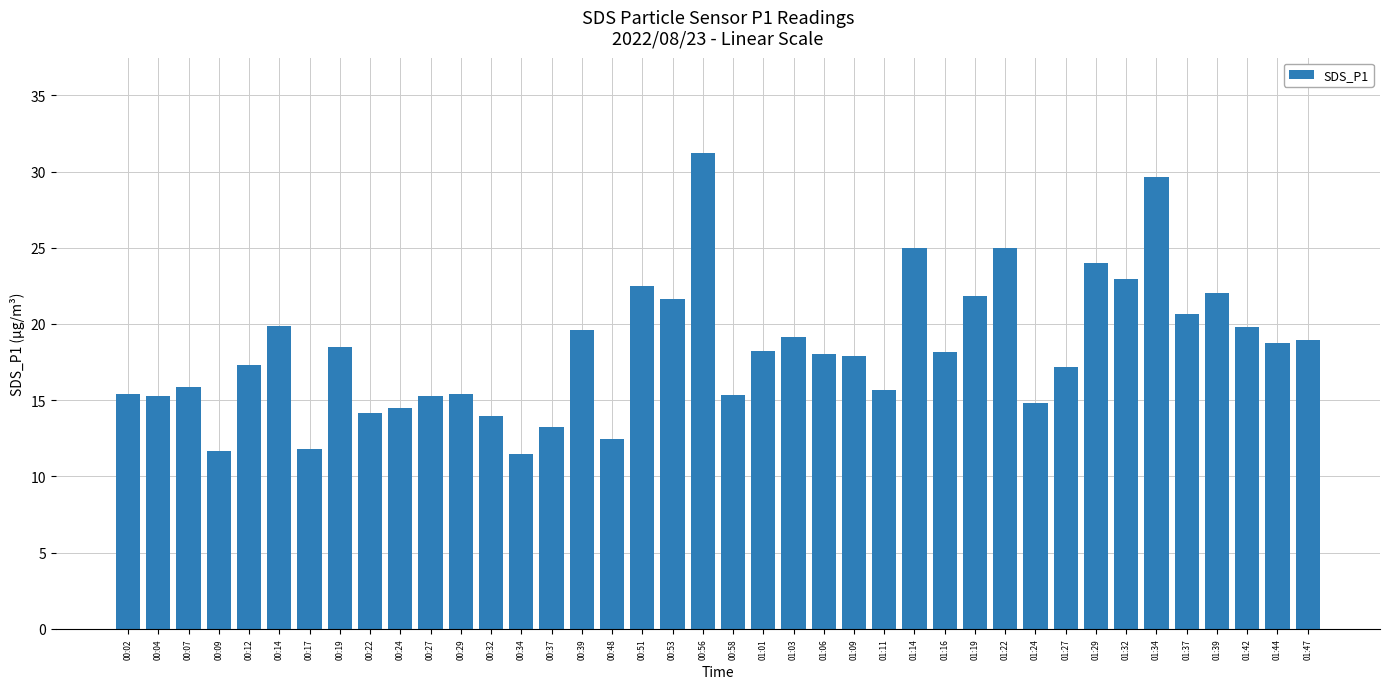

What is the sum of the values at 00:58 and 00:34?

26.8